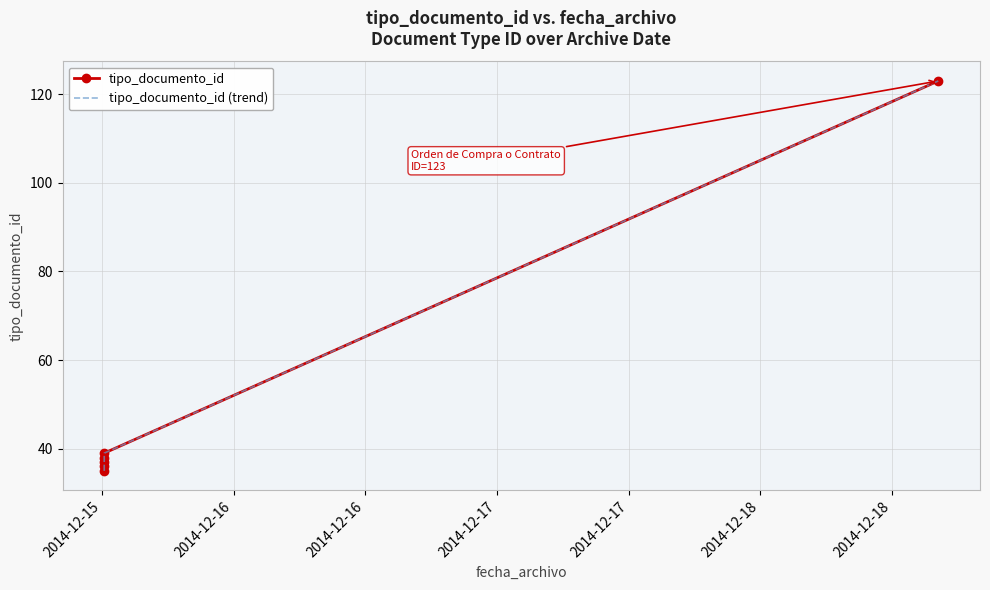

What are all the series names shown in the legend?

tipo_documento_id, tipo_documento_id (trend)